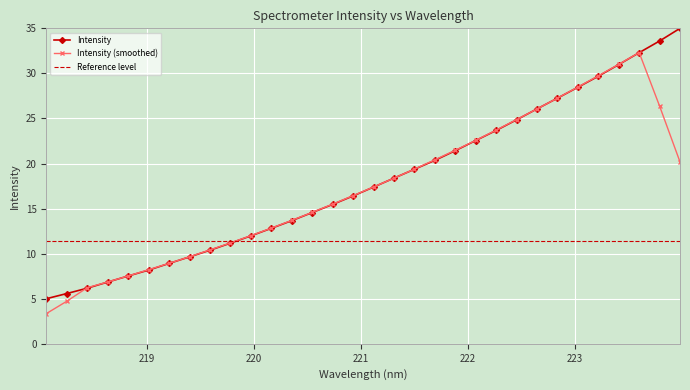

Rank the series by their maximum value, from highest to lowest.

Intensity, Intensity (smoothed), Reference level